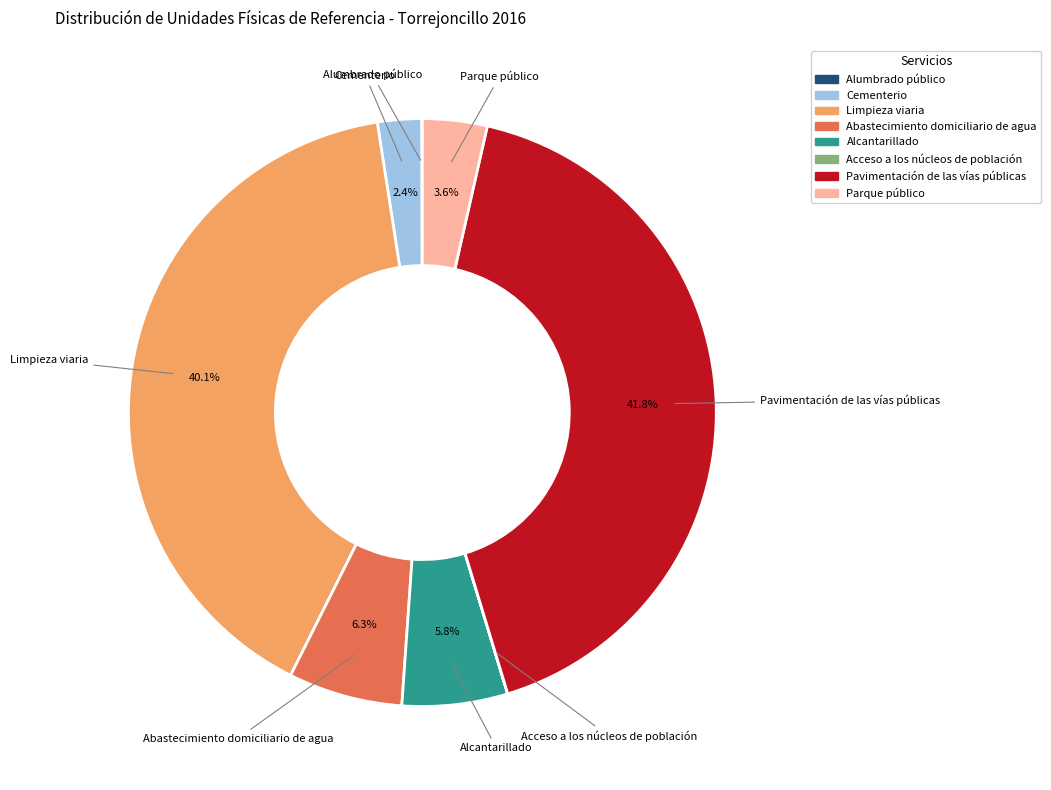

What percentage is the Parque público slice, to the nearest percent?

4%